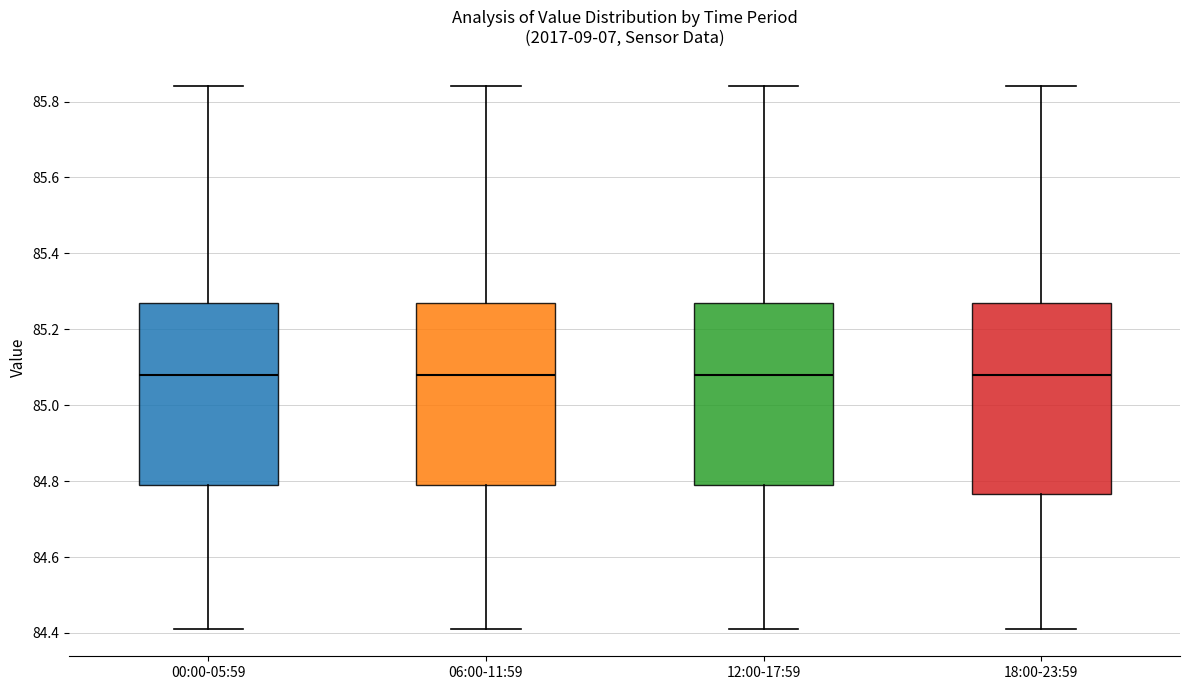

Comparing the boxes themselves (not the whiskers), which one is the tallest?

18:00-23:59